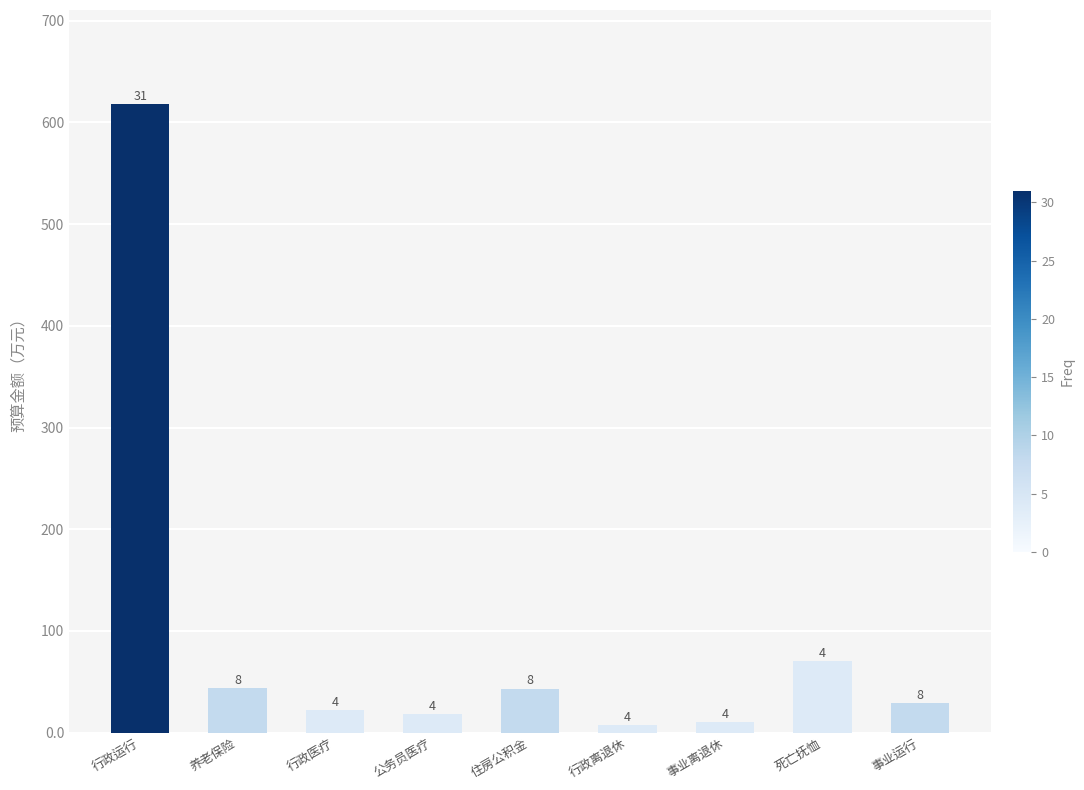

What is the label of the 2nd bar from the left?

养老保险